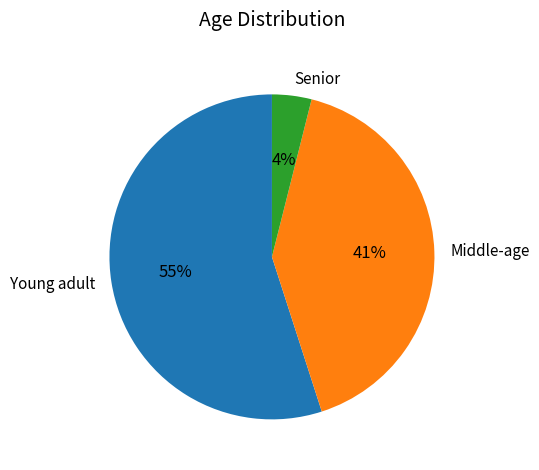

Is there a majority slice in this chart?

Yes